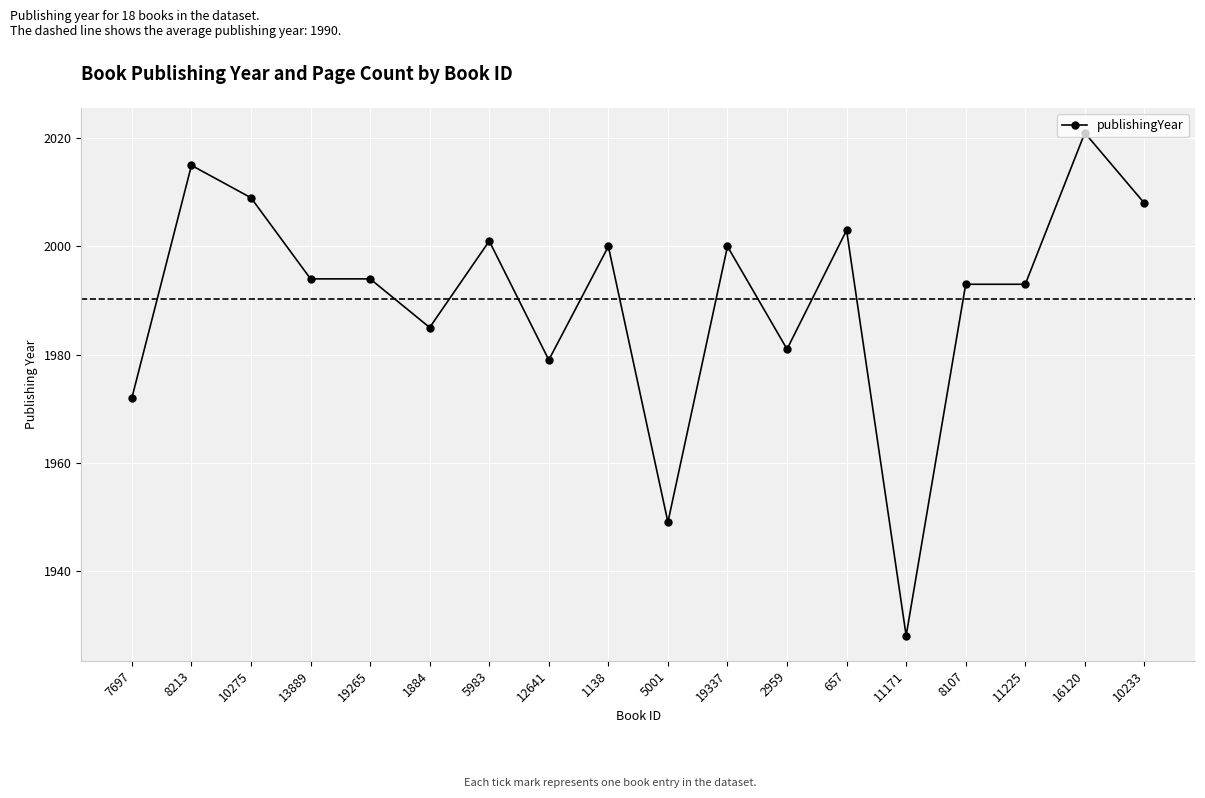

What is the average value?

1990